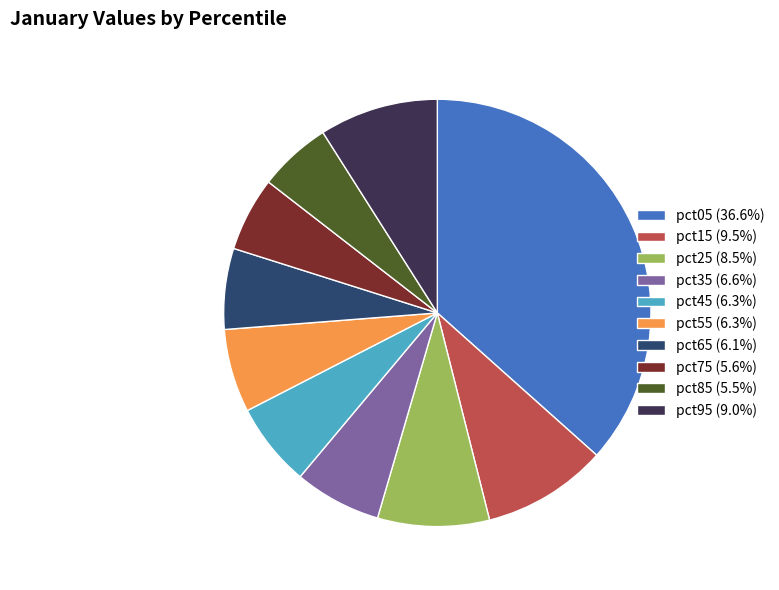

Do pct85 (5.5%) and pct45 (6.3%) together represent more than half of the pie?

No